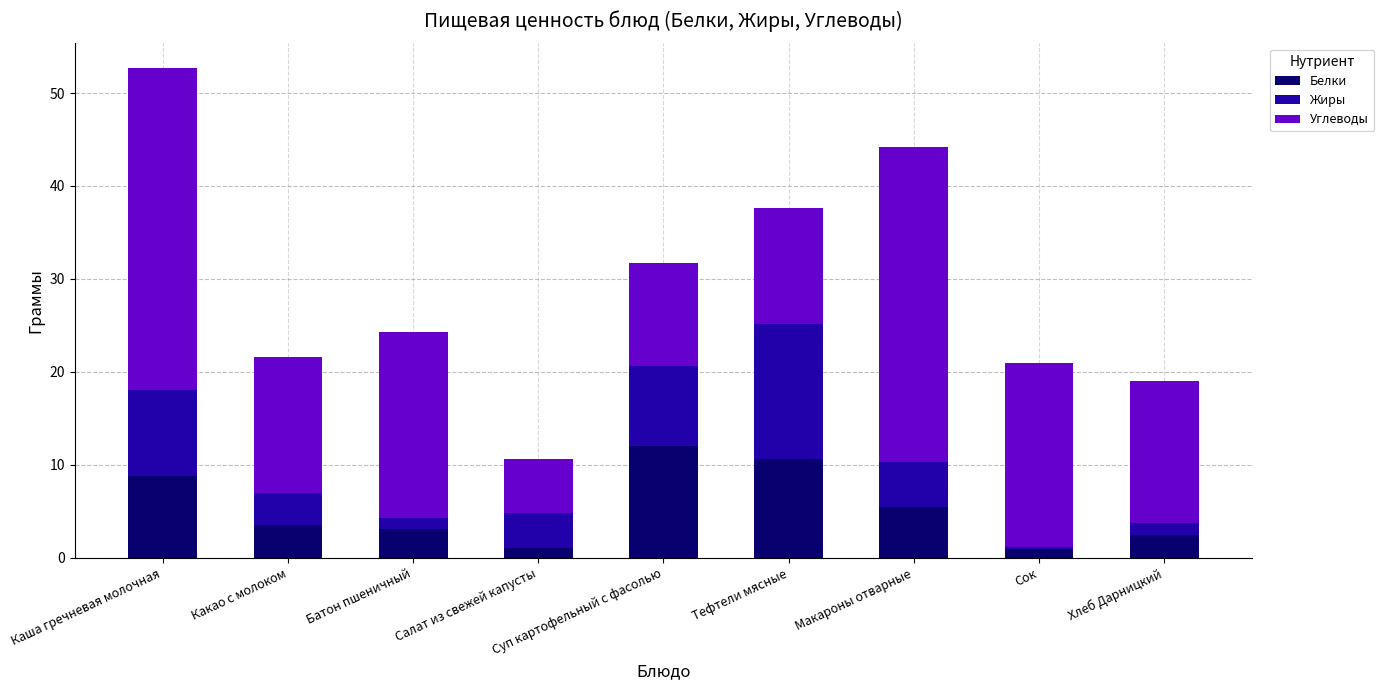

What is the approximate value of Белки at Какао с молоком?

3.5